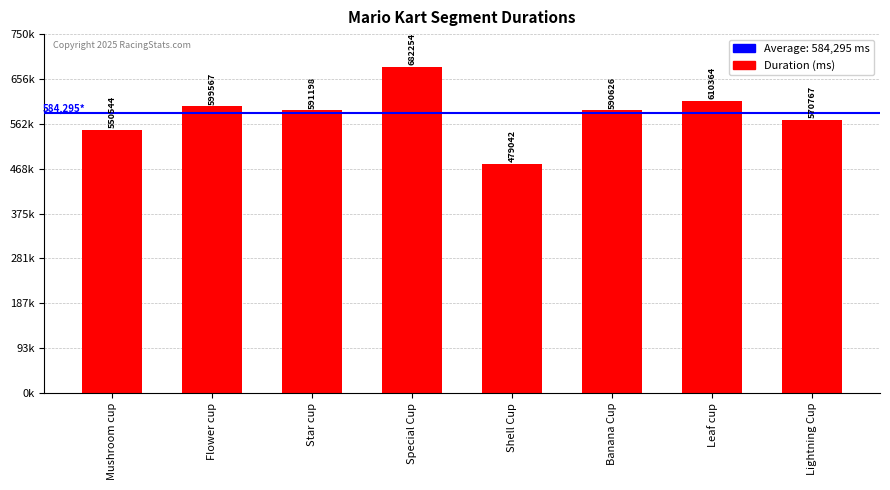

What is the change in value from Special Cup to Lightning Cup?

-111487